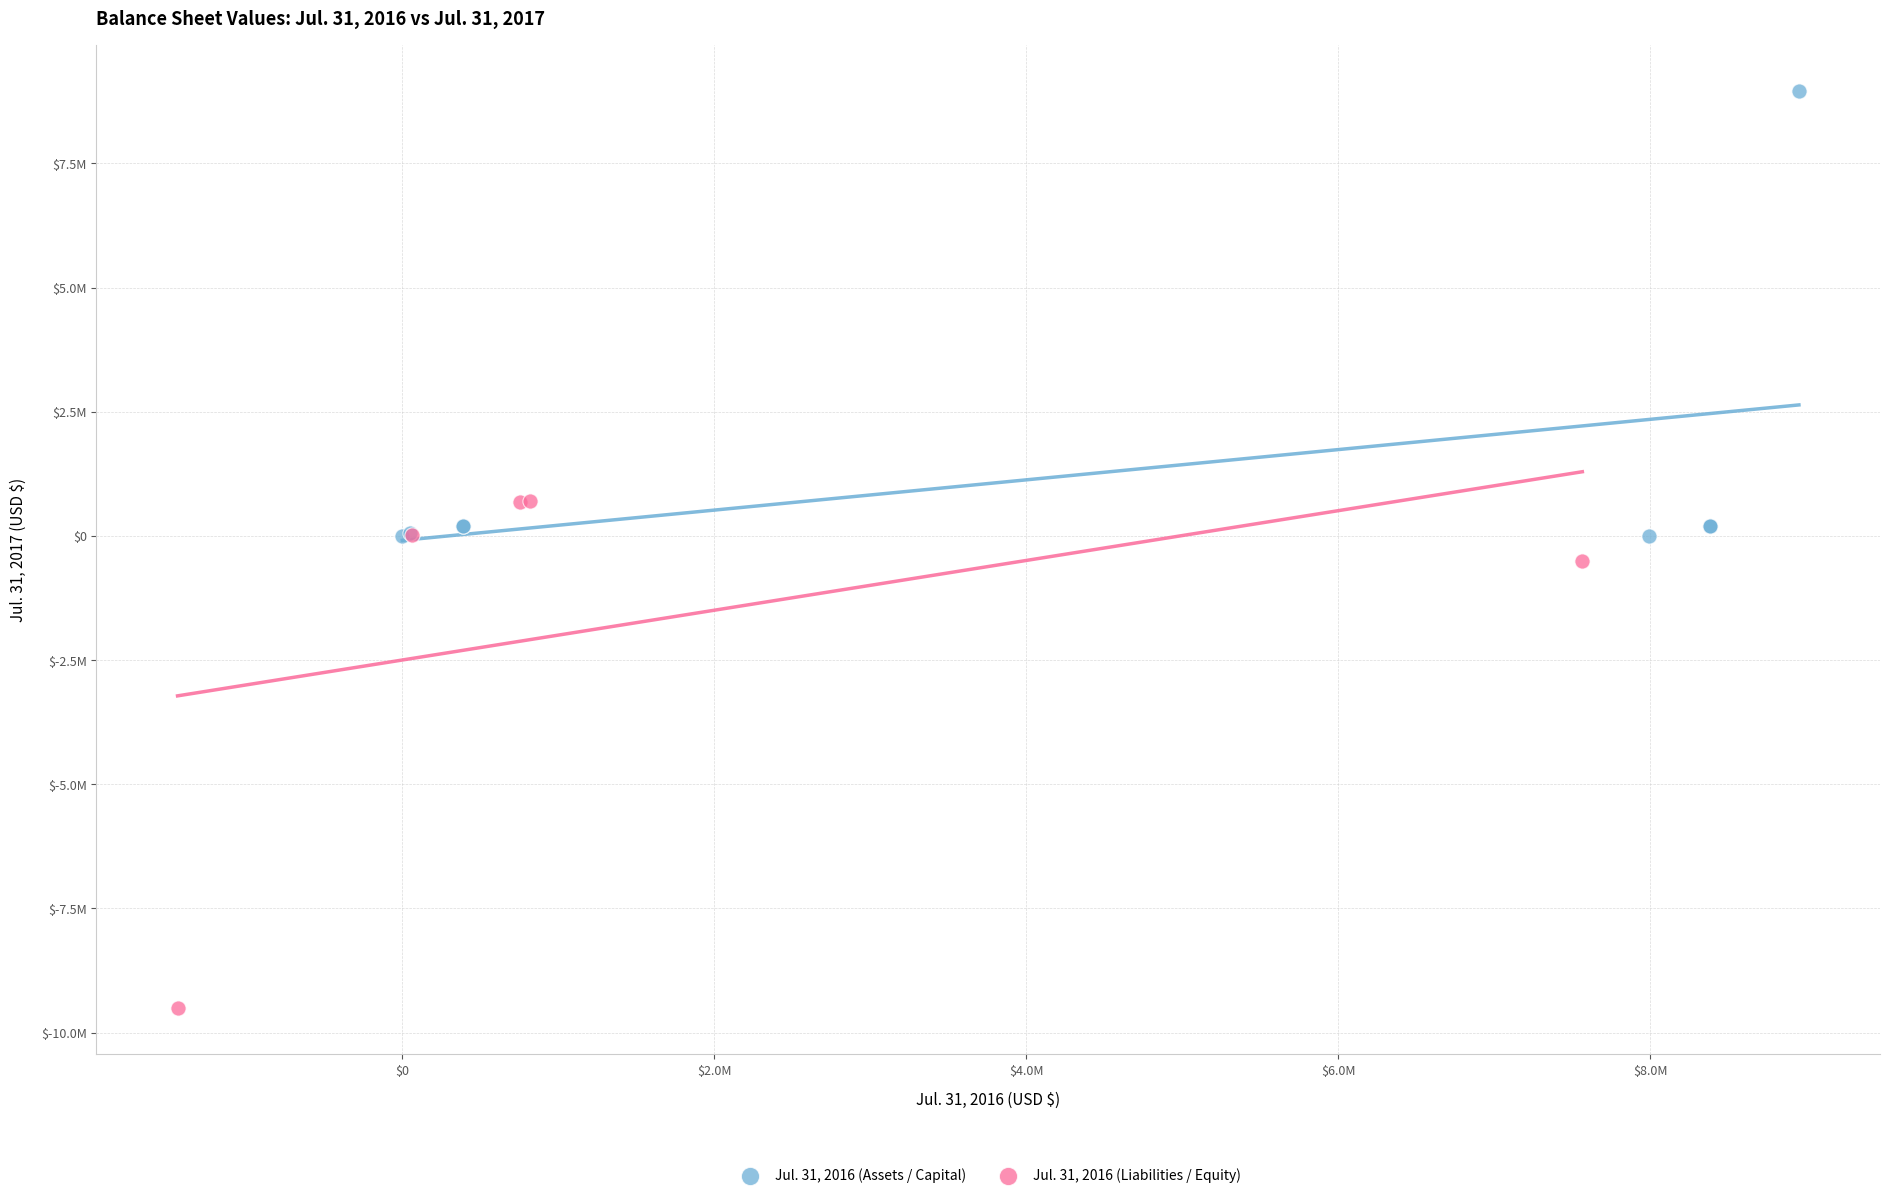

Which series contains the highest Y value?

Jul. 31, 2016 (Assets / Capital)